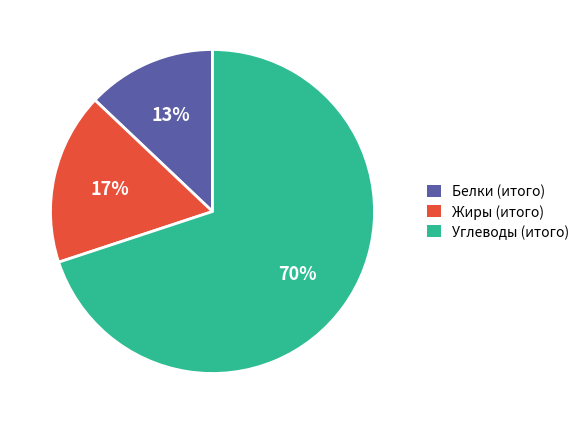

Approximately how many times larger is the value at Белки (итого) compared to Жиры (итого)?

0.8